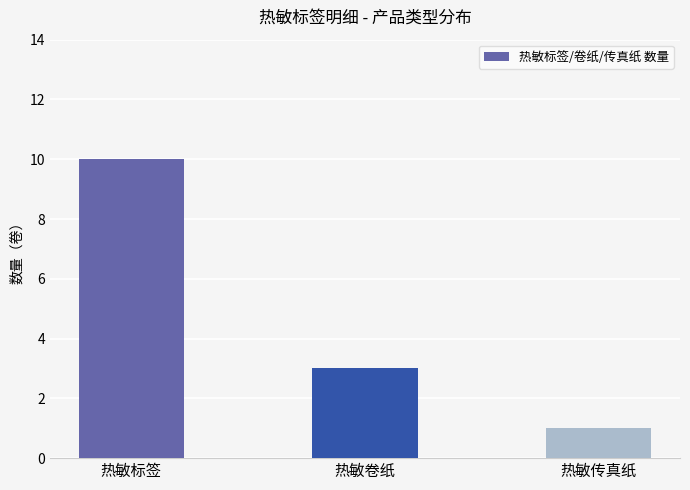

What is the difference between the second highest and minimum values?

2